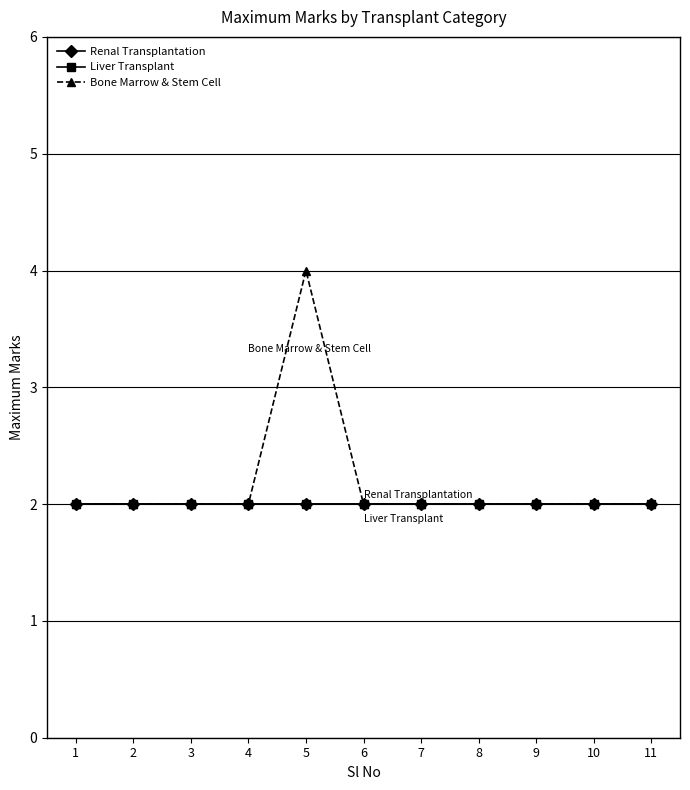

The value of Bone Marrow & Stem Cell at 9 is 2. True or false?

True